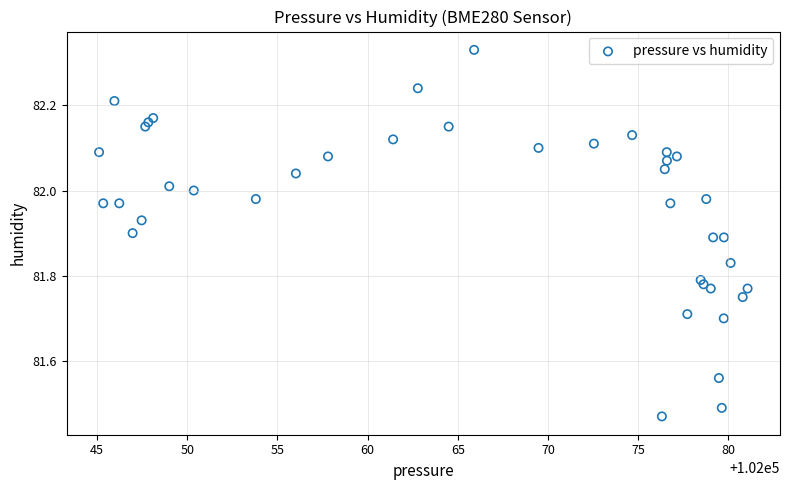

What is the range of Y values (max minus min)?

0.9